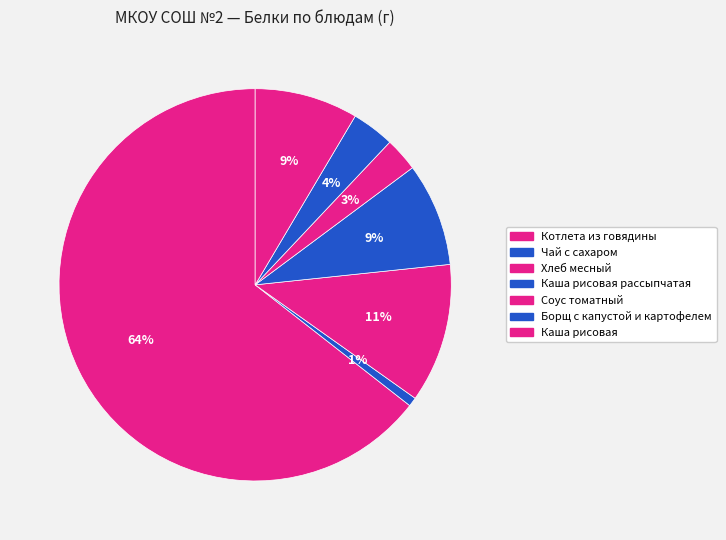

Count the number of slices in the pie.

7